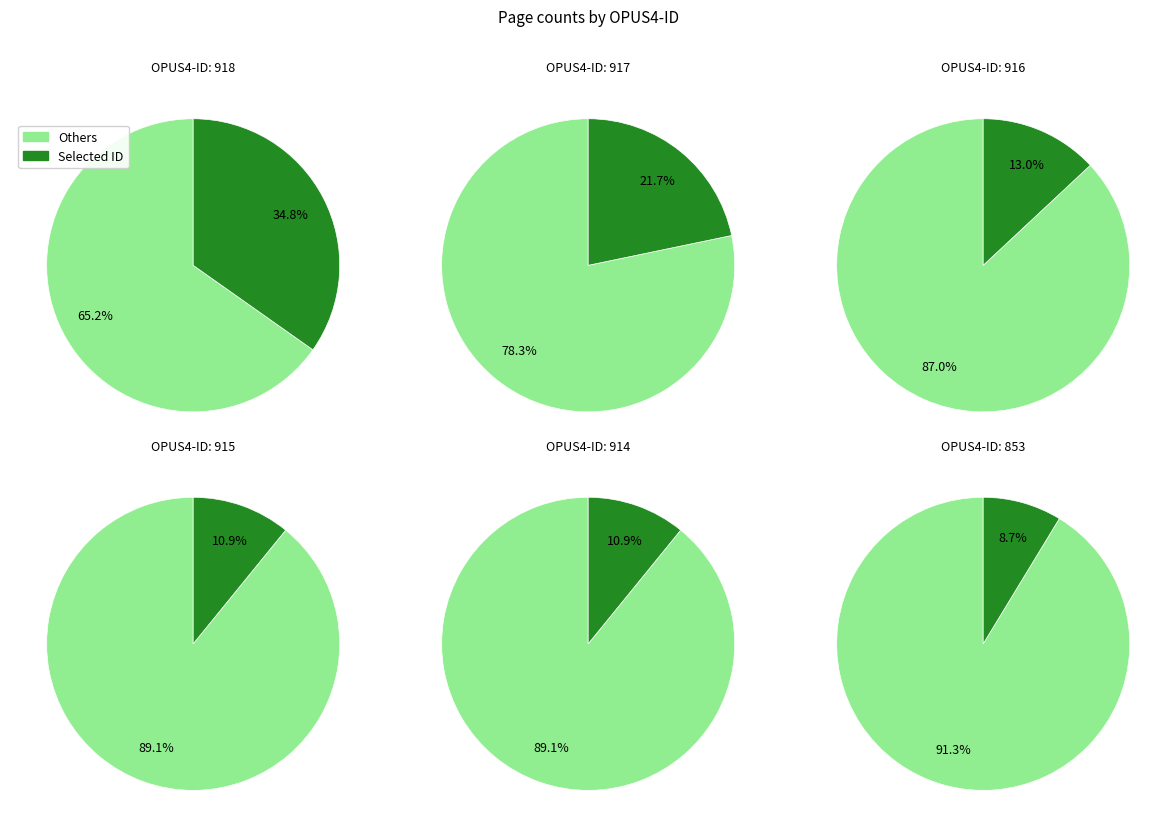

To the nearest percent, what portion does 918 represent?

35%